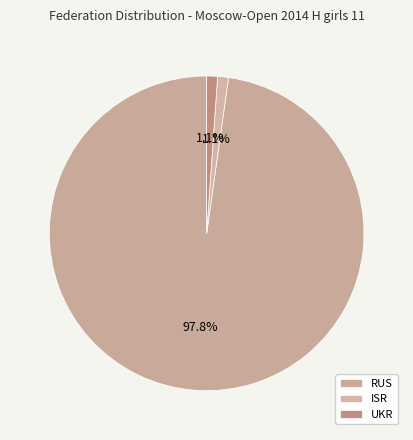

What is the largest slice in the pie chart?

RUS